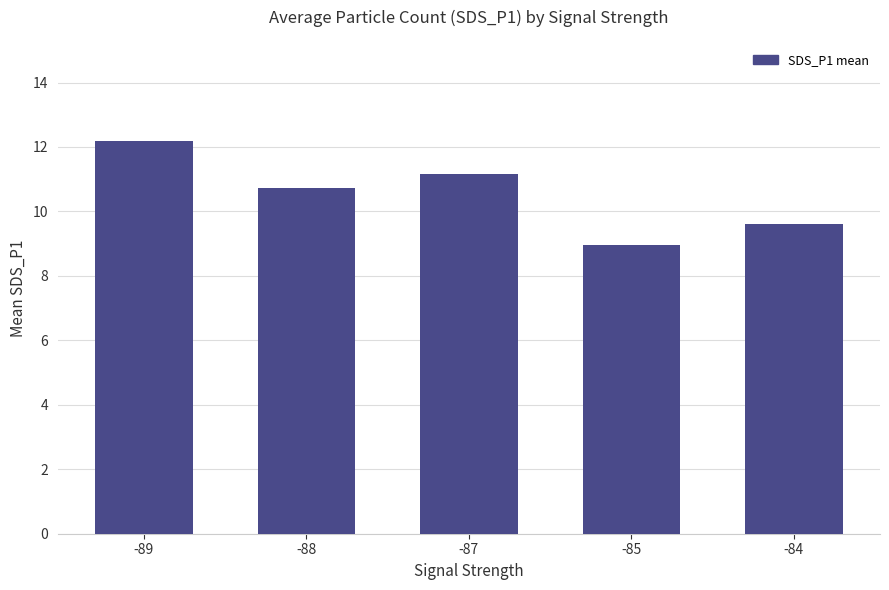

True or false: the data shows 3.3 at -87.

False